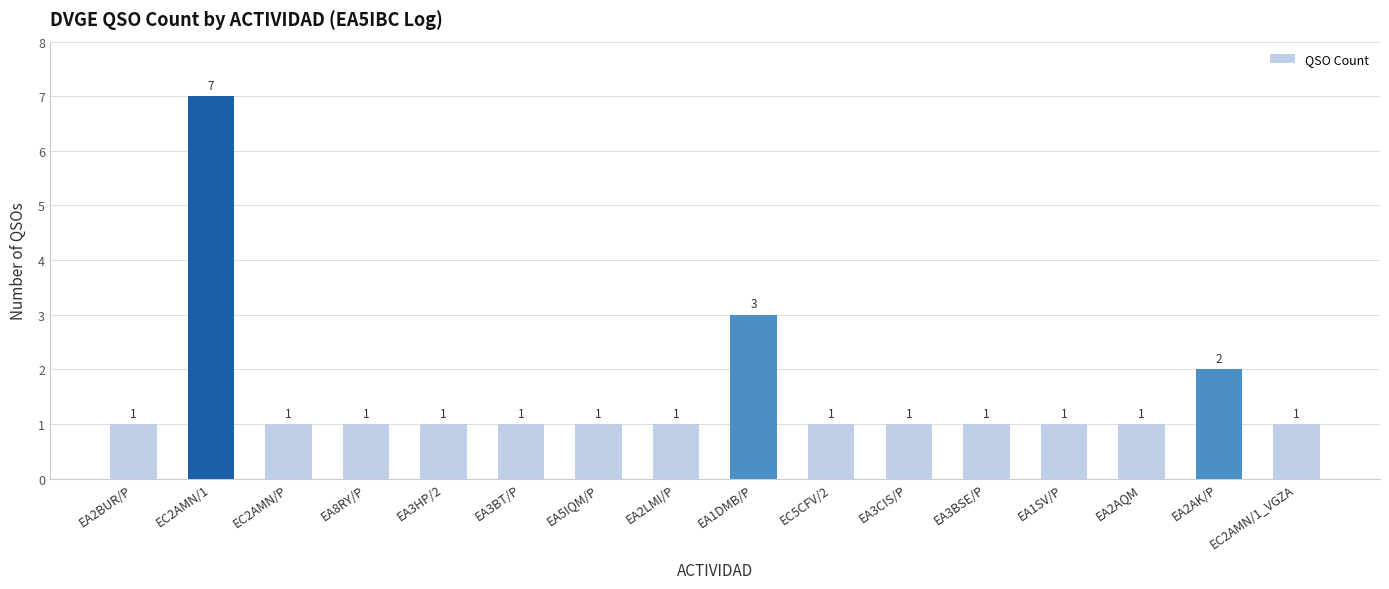

Reading left to right, what are all the values shown in this chart?

1	7	1	1	1	1	1	1	3	1	1	1	1	1	2	1